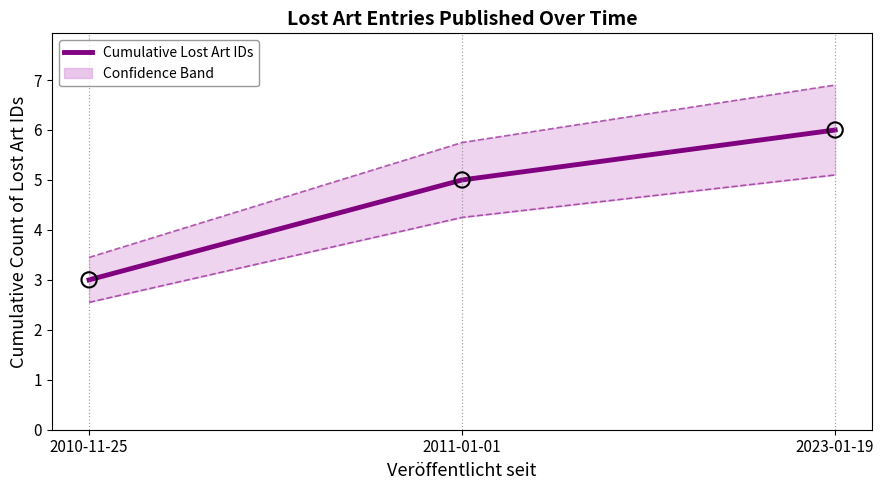

What is the change in value from 2011-01-01 to 2023-01-19?

+1